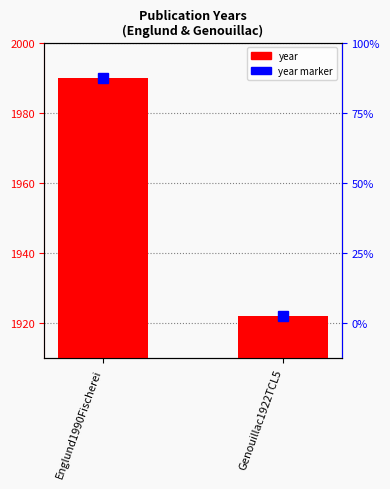

Reading left to right, list all the values displayed in this chart.

year marker: Englund1990Fischerei=1990	Genouillac1922TCL5=1922
year: Englund1990Fischerei=1990	Genouillac1922TCL5=1922